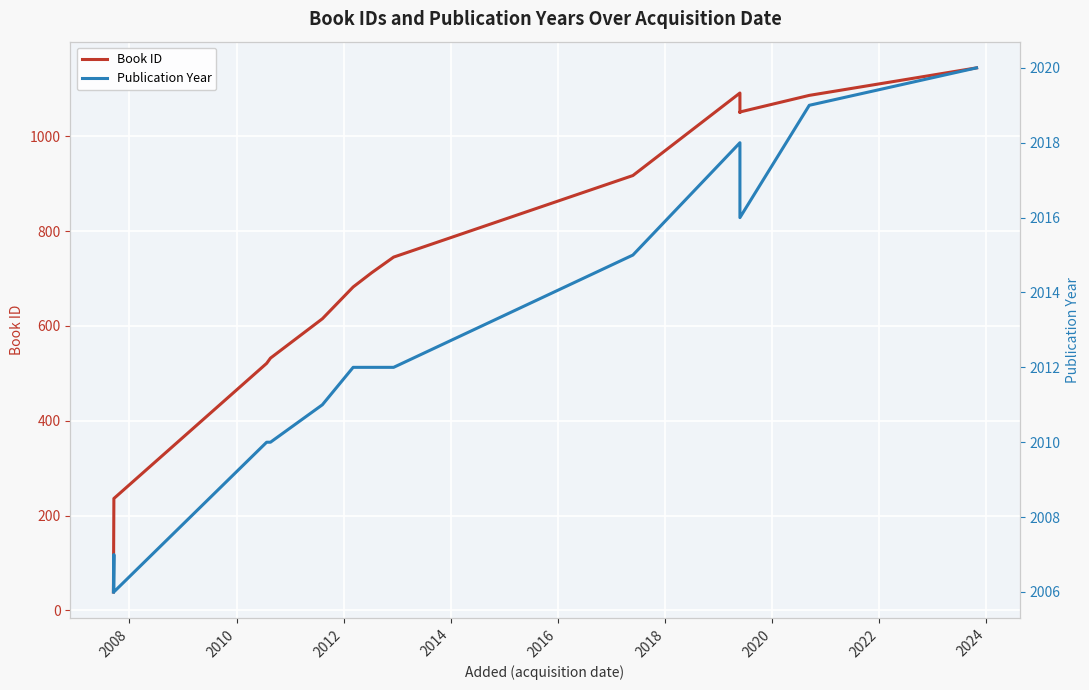

True or false: Book ID and Publication Year intersect in this chart.

False